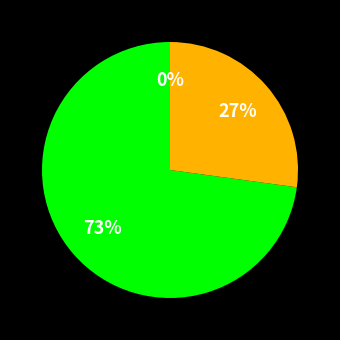

Which category has the biggest portion of the pie?

Drogovoz Irina